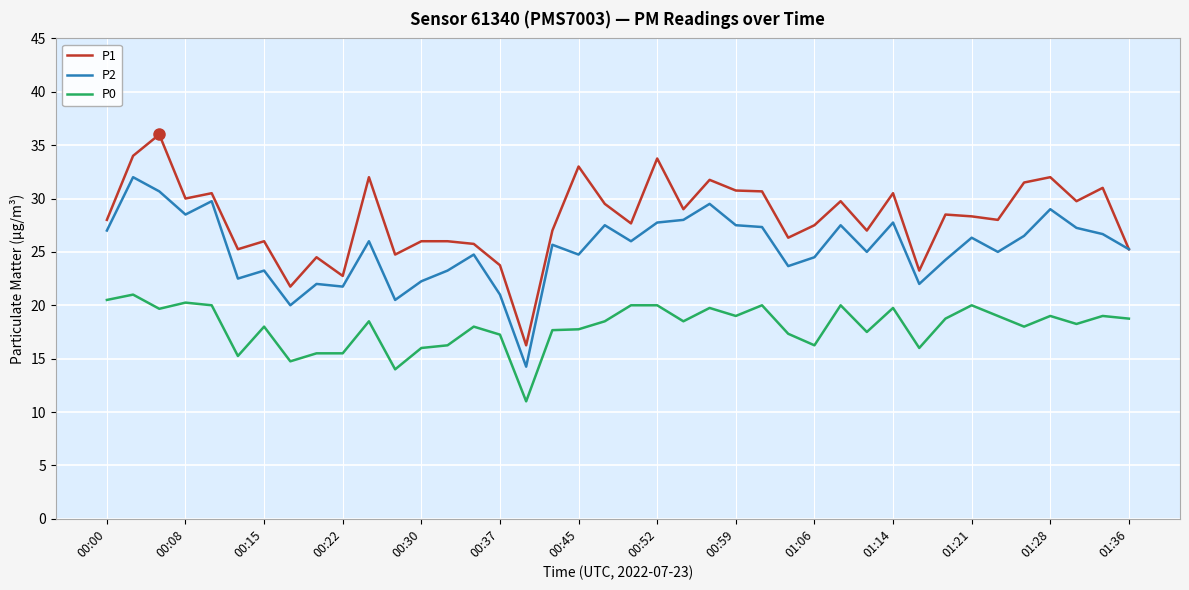

List the series in order of their overall mean, lowest first.

P0, P2, P1